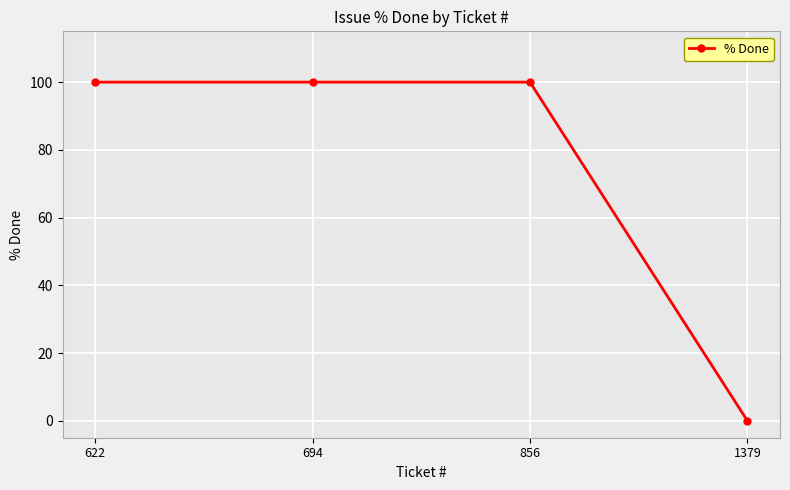

Read the value at 694, to the nearest 10.

100